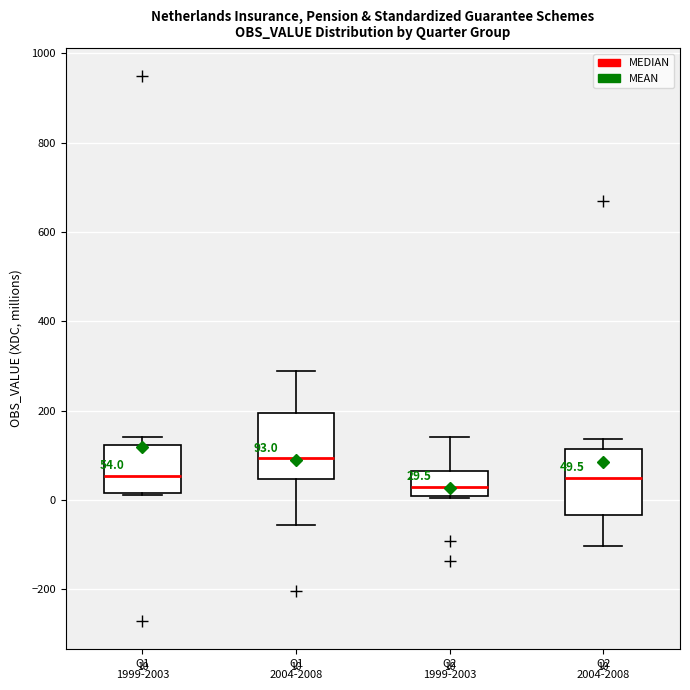

Which box's median line is the lowest?

Q2 1999-2003